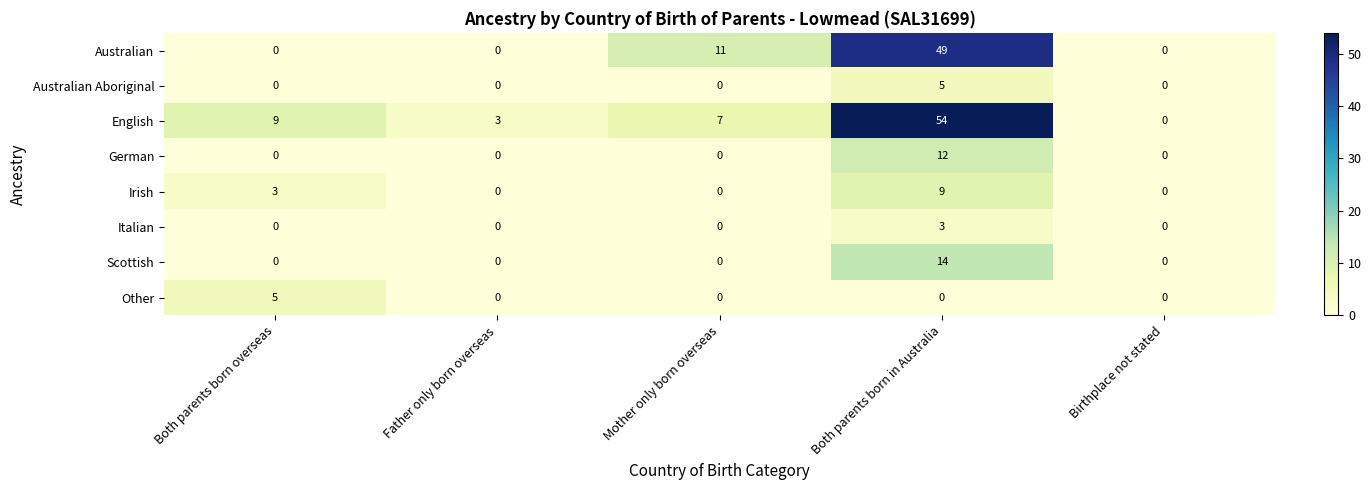

What is the total value across all series at Both parents born overseas?

17